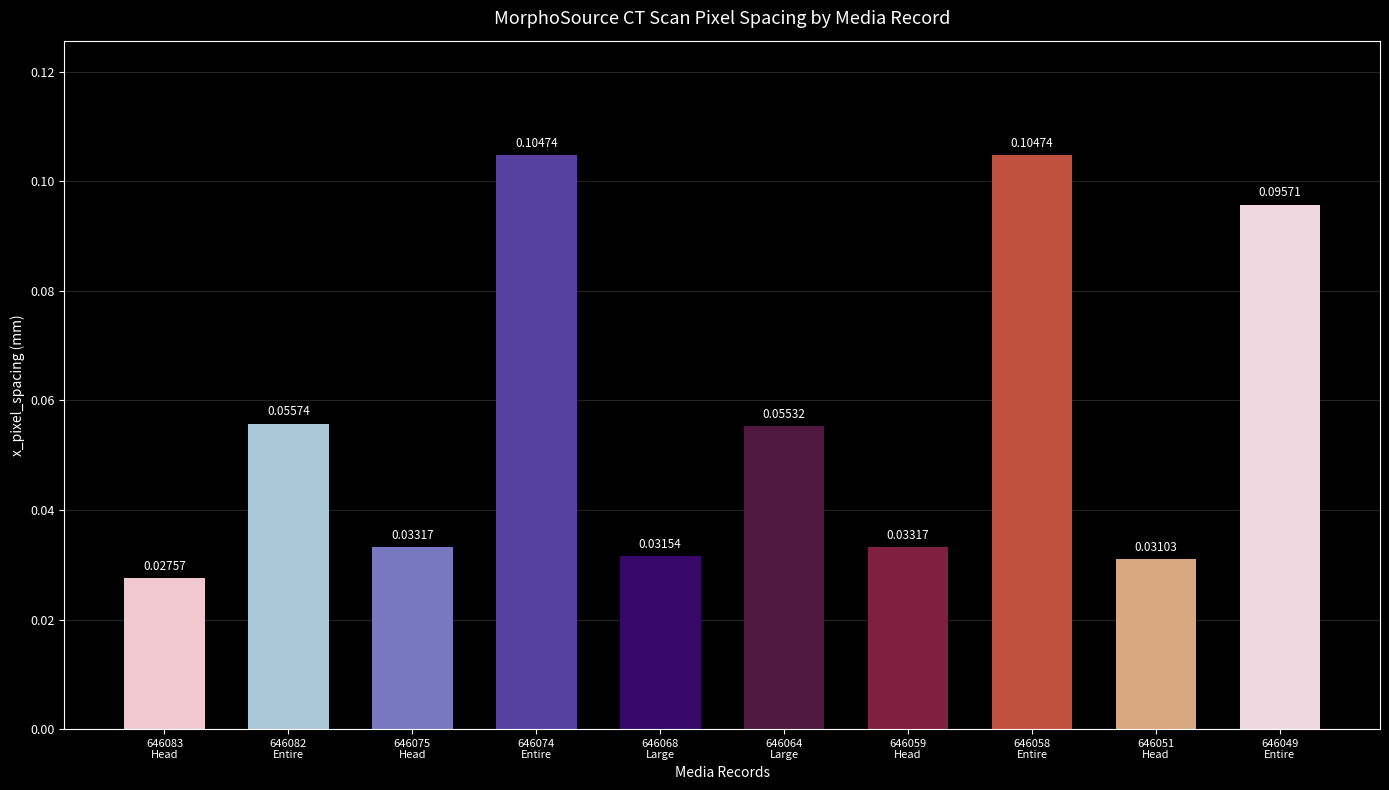

What is the sum of all values?

0.6